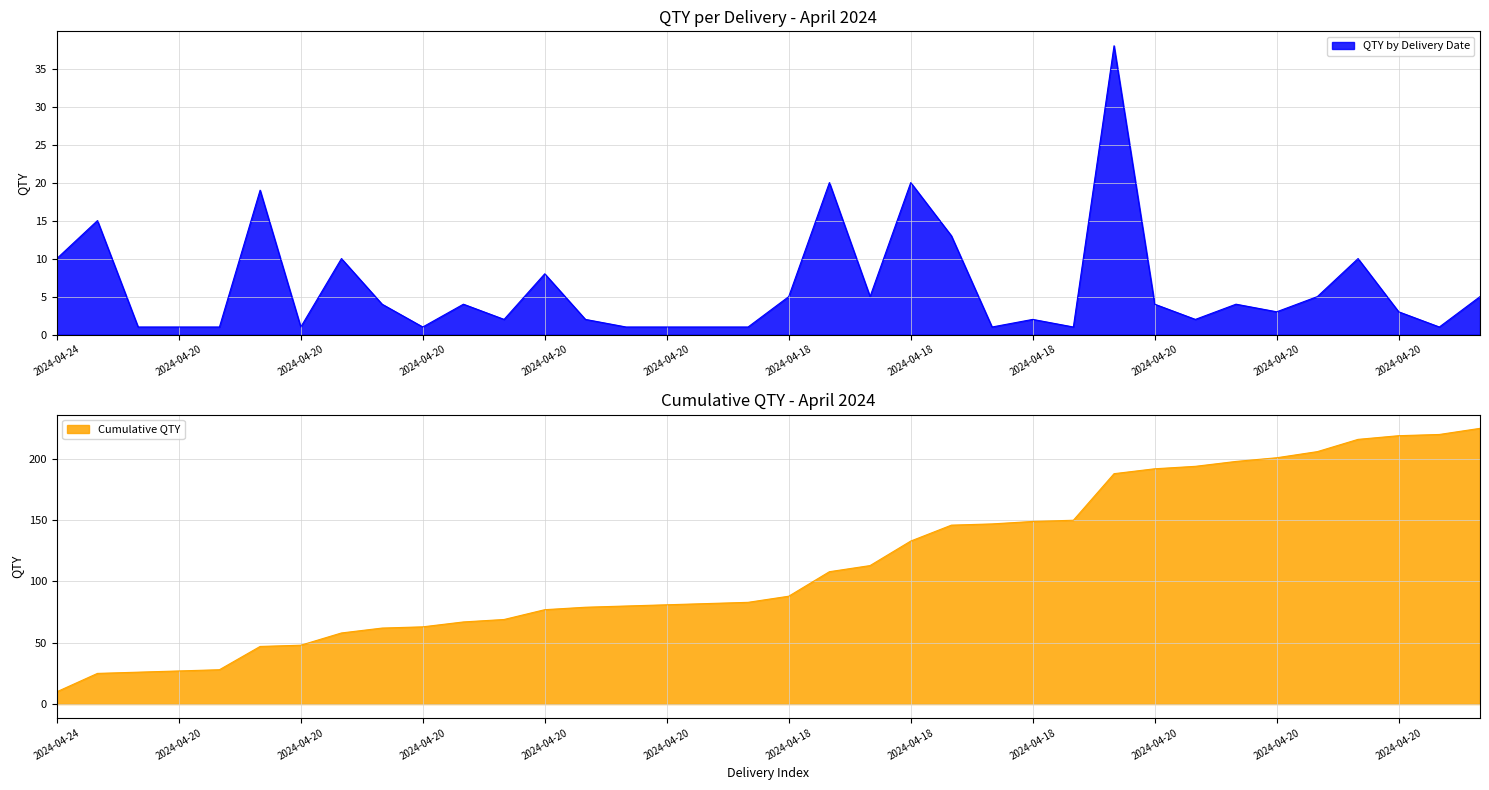

Between 2024-04-20 and 2024-04-20, which is larger?

2024-04-20